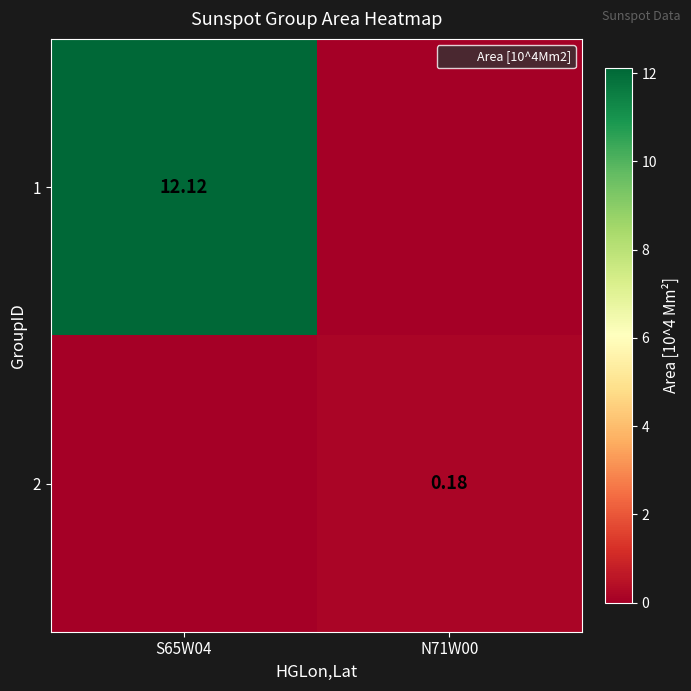

Which has a higher value, N71W00 or S65W04?

S65W04